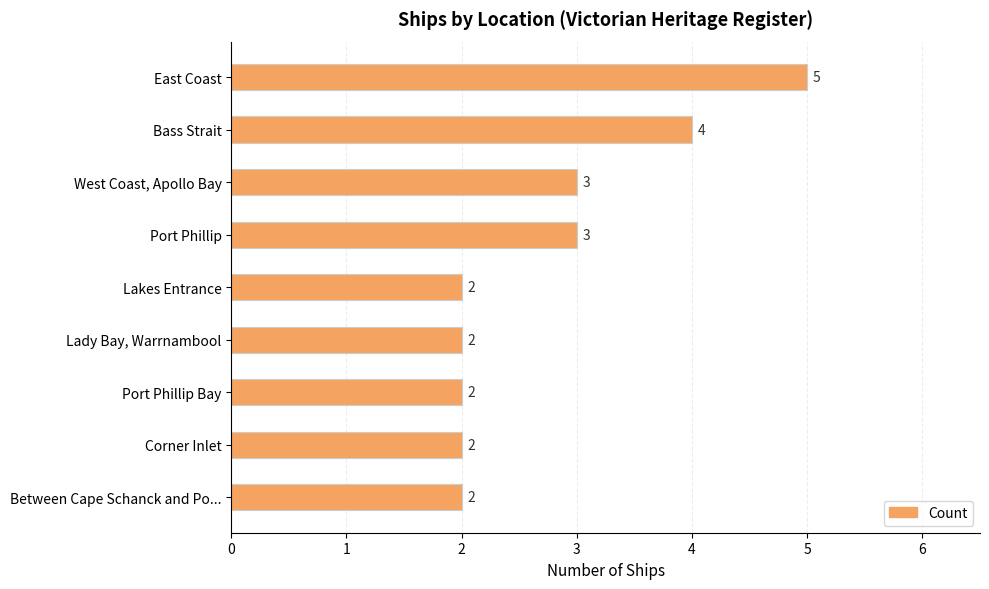

Is it true that the value at West Coast, Apollo Bay is 3?

True